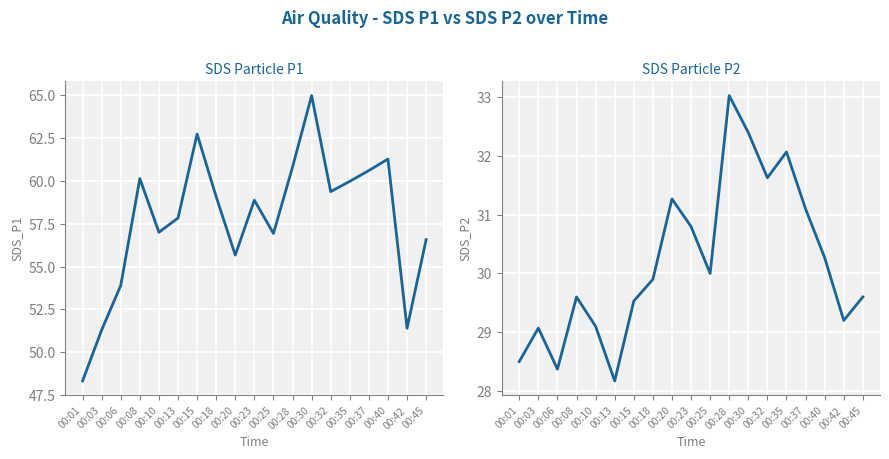

At which category does SDS_P1 reach its first local valley?

00:10